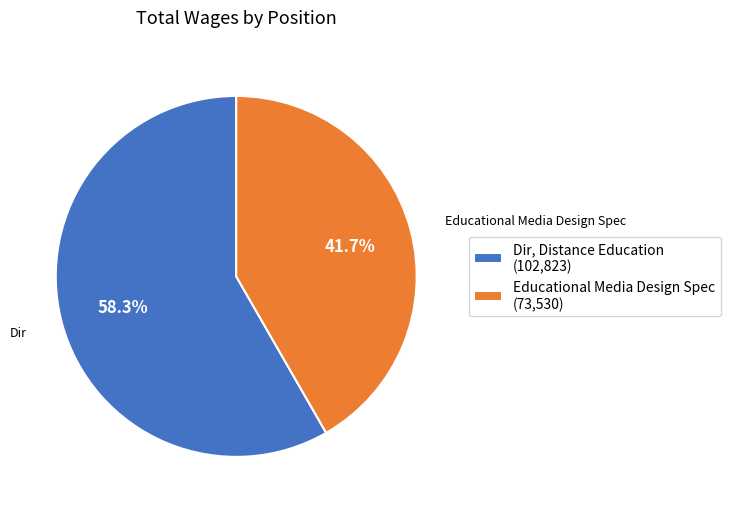

Is it true that Dir, Distance Education is 64% of the pie?

False